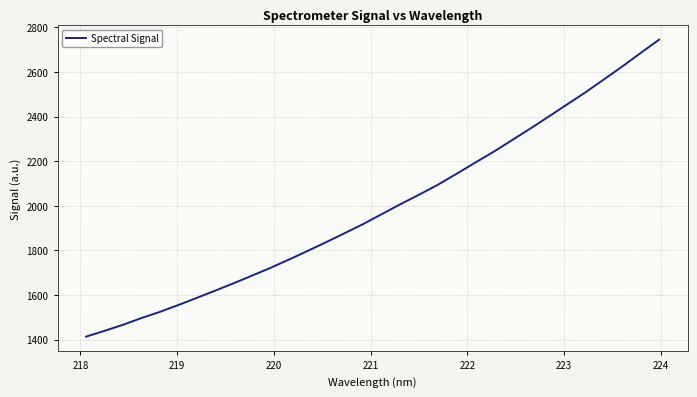

What is the difference between the maximum and minimum values?

1332.1